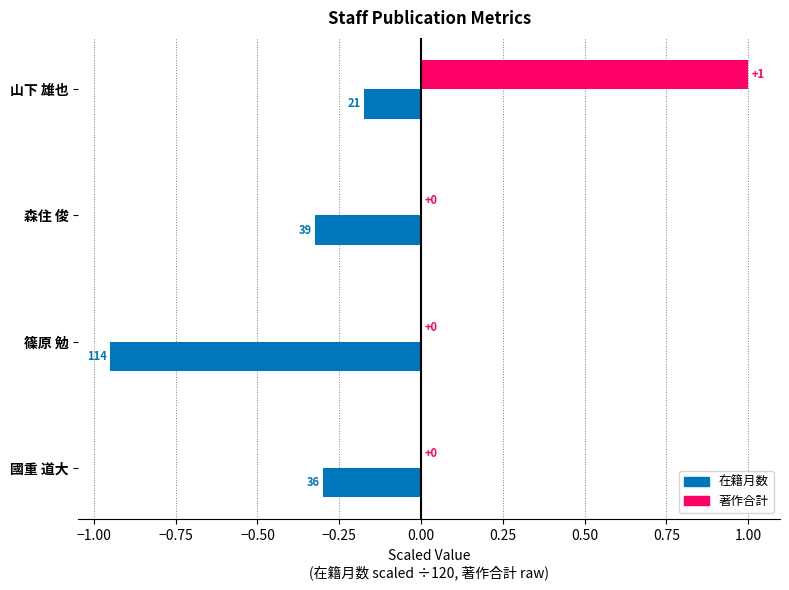

True or false: 著作合計 has a value of 0.5 at 山下 雄也.

False